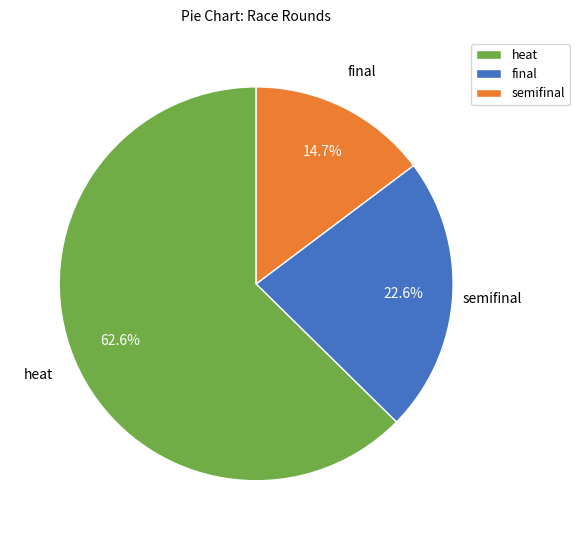

Does heat account for over 50% of the chart?

Yes